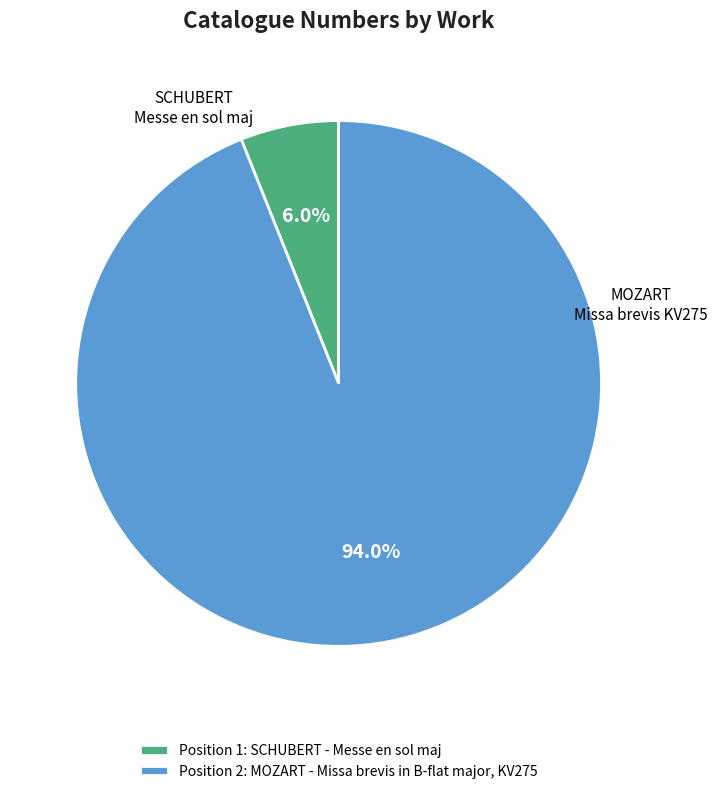

What is the majority slice?

Position 2: MOZART - Missa brevis in B-flat major, KV275